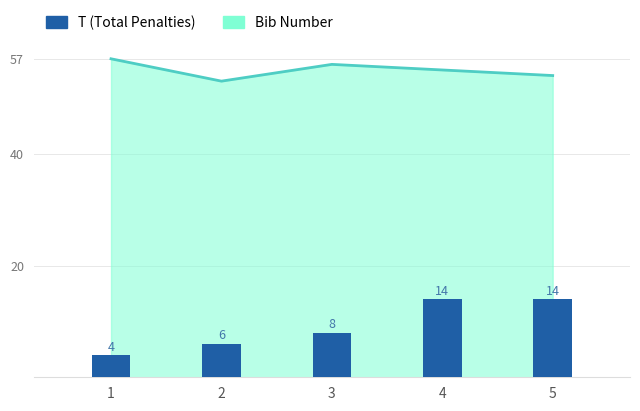

What is the sum of all values?

46